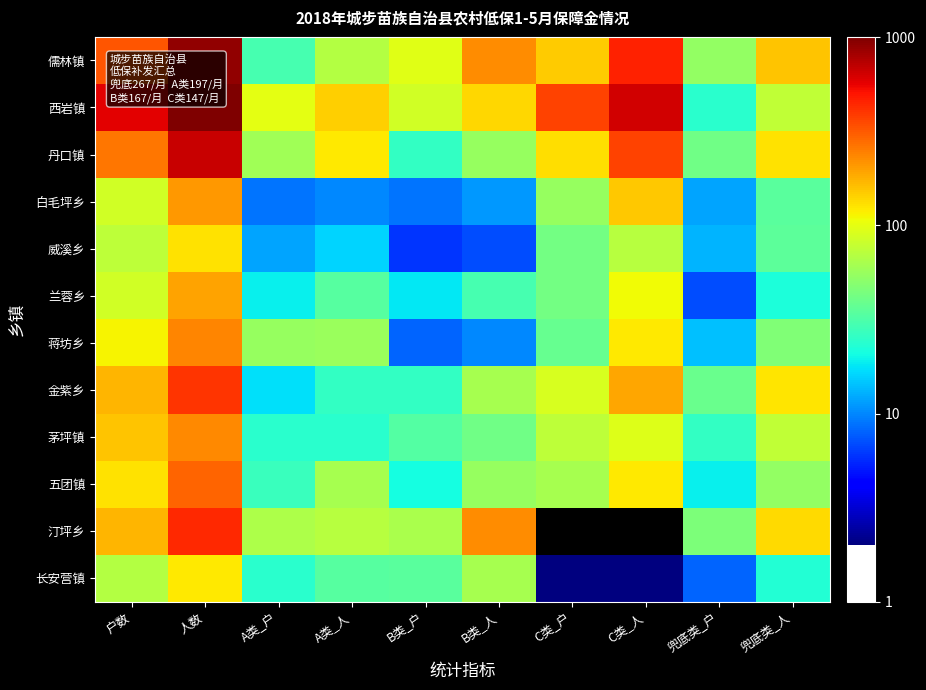

What is the spread (max minus min) of values at 户数?

511